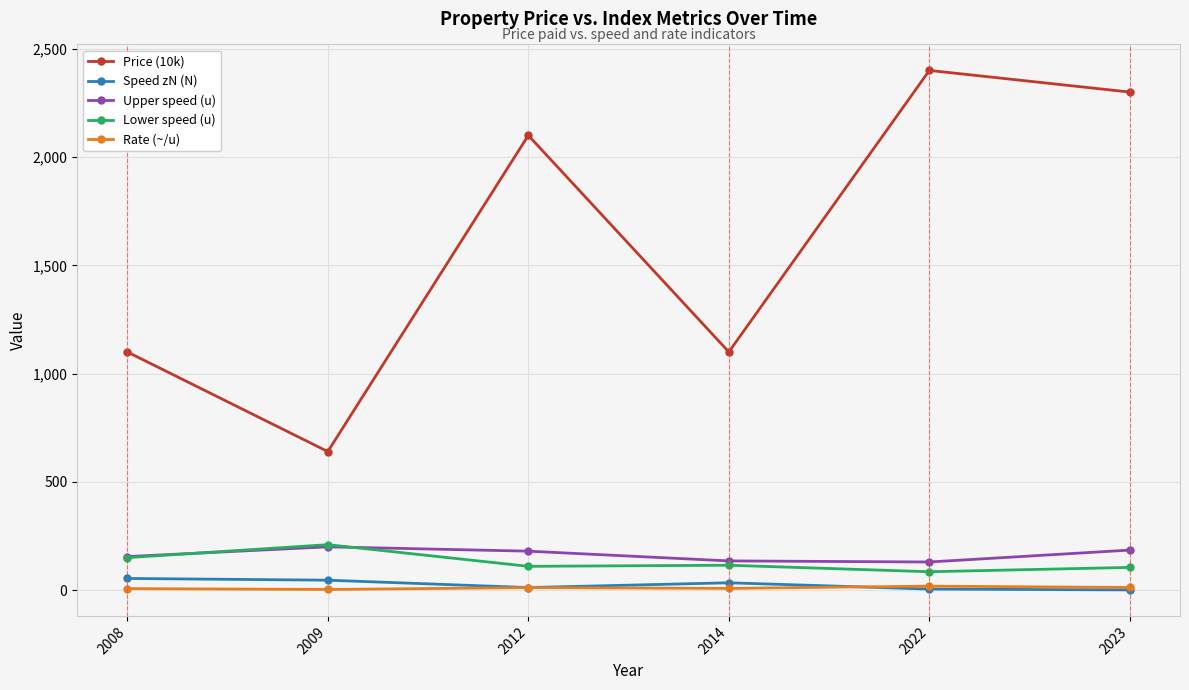

In Lower speed (u), how many points are lower than both neighbors (excluding endpoints)?

2